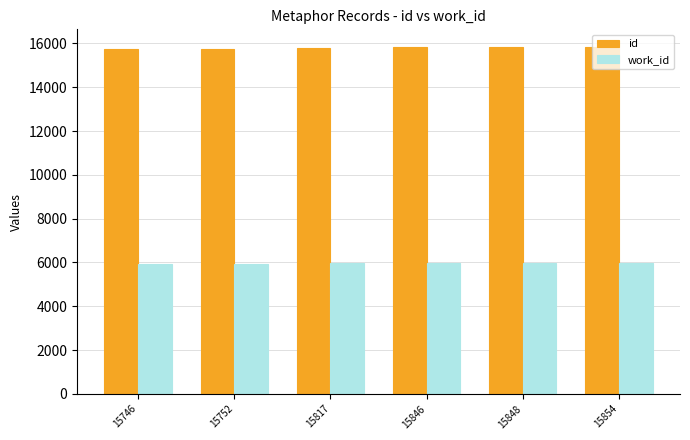

List the series in order of their overall mean, highest first.

id, work_id